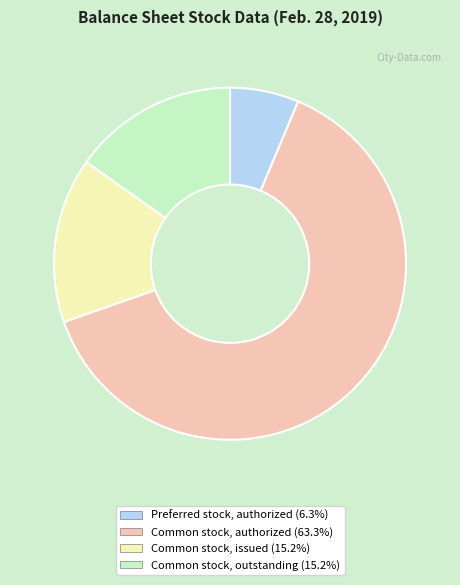

Approximately how many times larger is the value at Preferred stock, authorized compared to Common stock, outstanding?

0.4